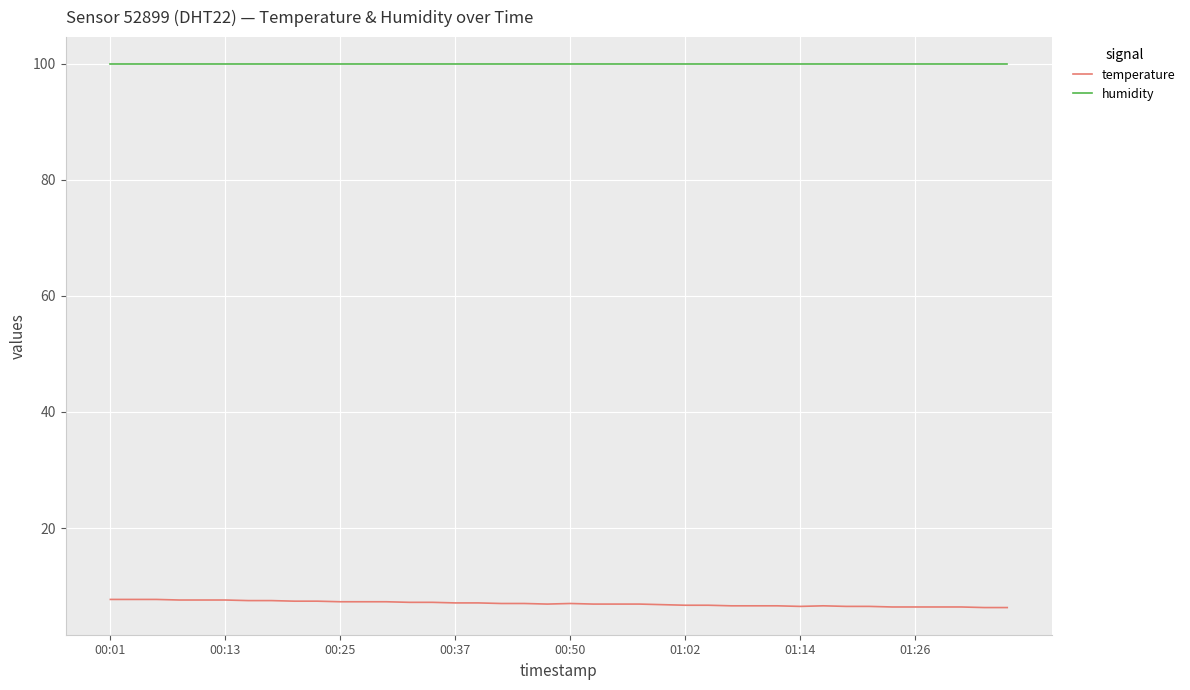

How many lines are shown in the chart?

2